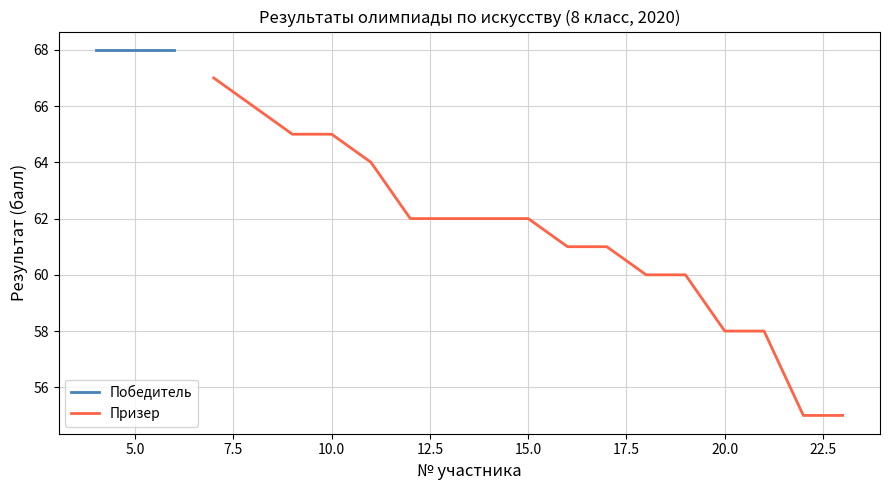

What is the highest value of the Призер series?

67